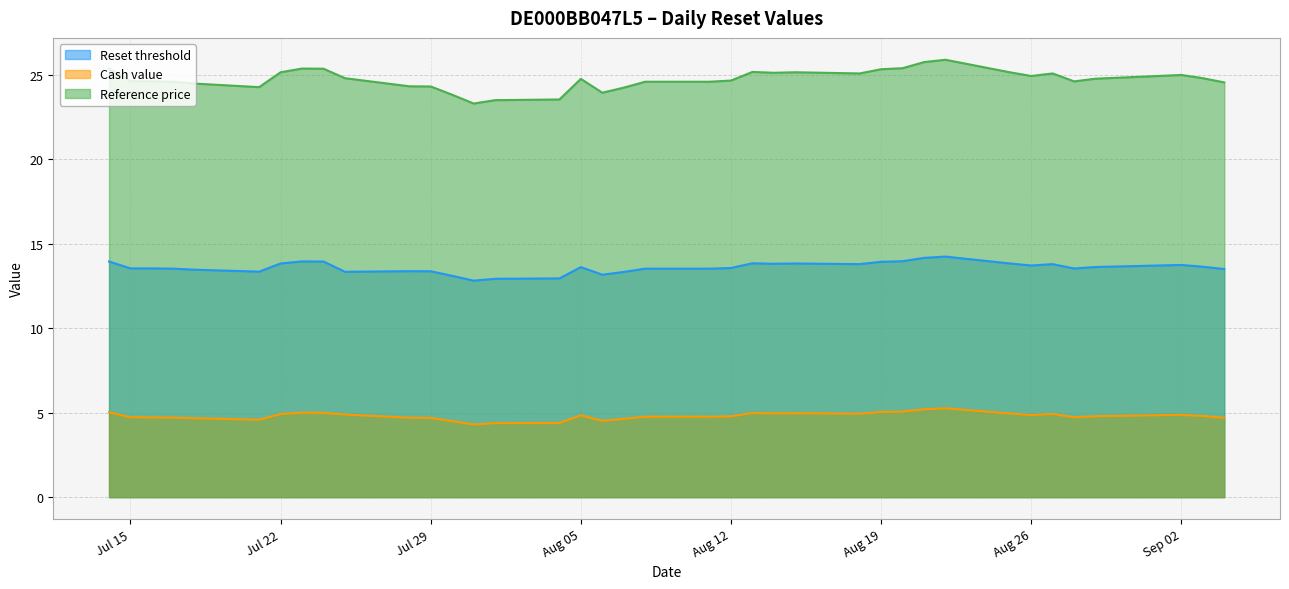

Which series has the largest total across all categories?

Reference price